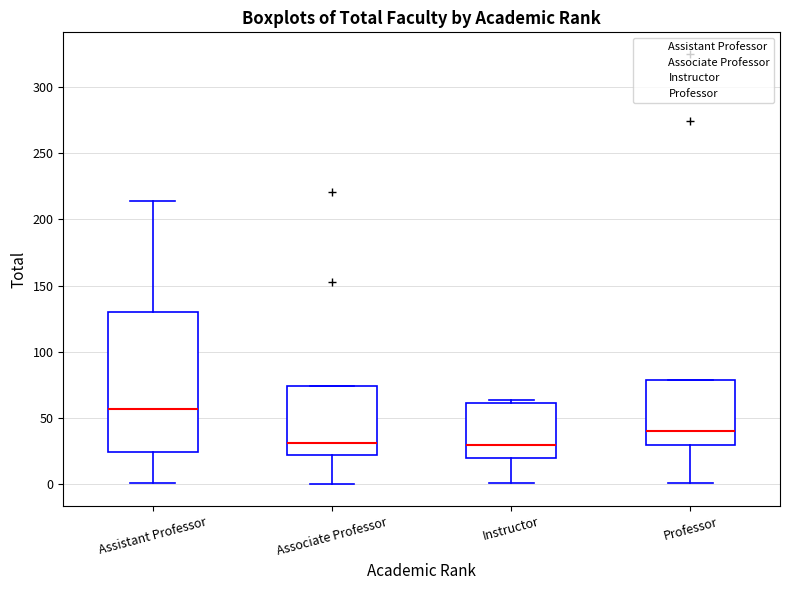

Which box is the tallest, from its lower edge to its upper edge?

Assistant Professor